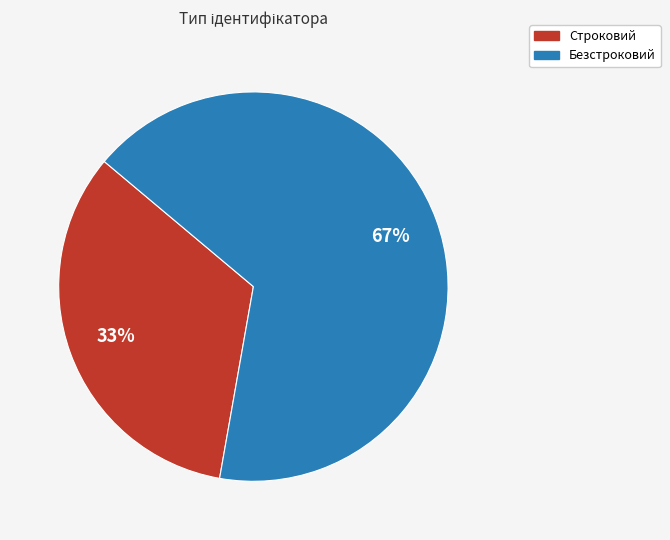

To the nearest percent, what is the combined percentage of Строковий and Безстроковий?

100%